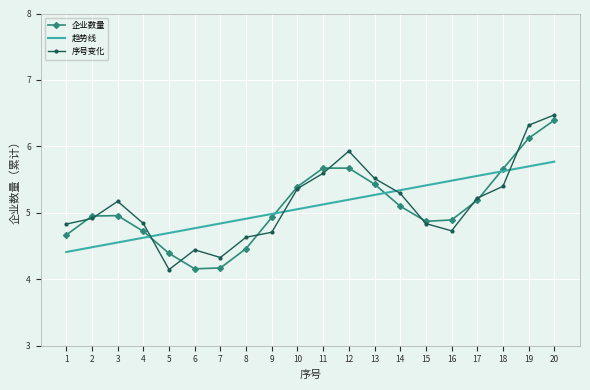

What is the greatest value displayed?

6.5